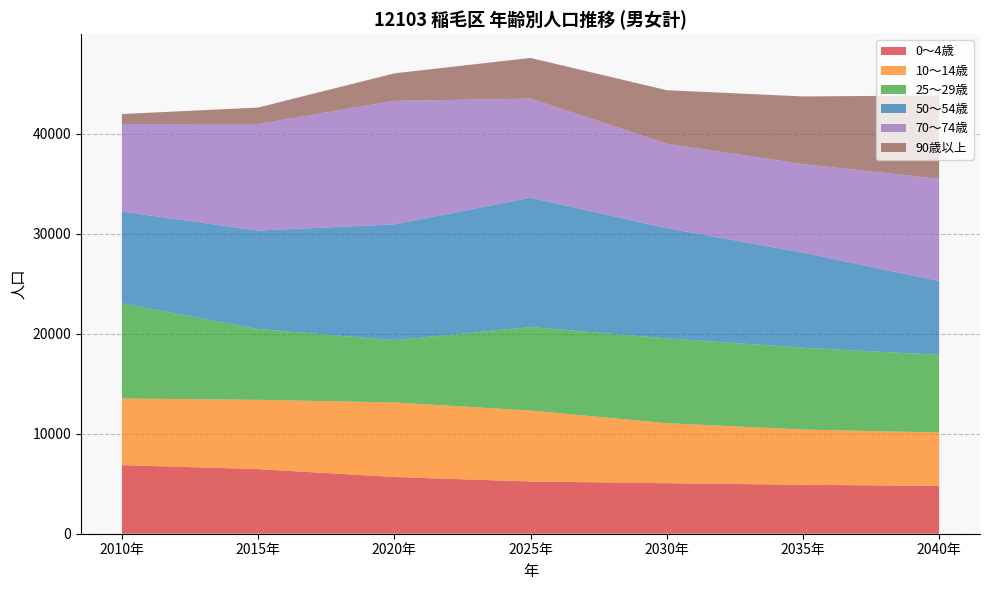

Reading left to right, what are all the values shown in this chart?

0～4歳: 6857	6464	5669	5223	5051	4895	4784
10～14歳: 6671	6925	7456	7099	6001	5525	5337
25～29歳: 9503	7073	6233	8347	8484	8177	7768
50～54歳: 9190	9852	11579	12932	11022	9518	7386
70～74歳: 8751	10659	12348	9906	8441	8847	10221
90歳以上: 996	1643	2751	4070	5355	6766	8333